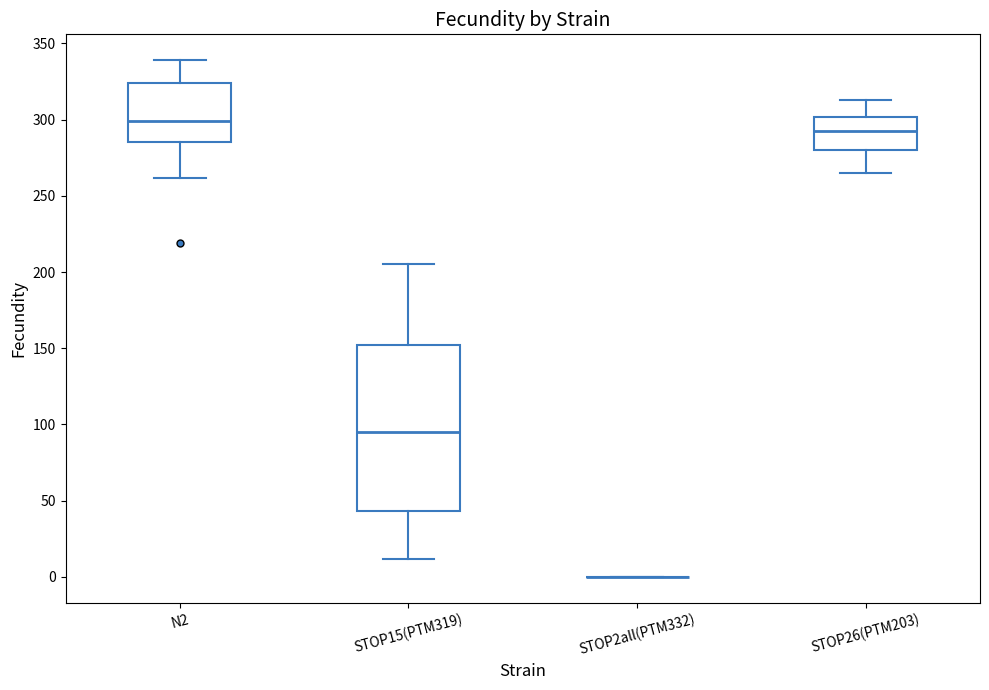

Comparing the boxes themselves (not the whiskers), which one is the tallest?

STOP15(PTM319)